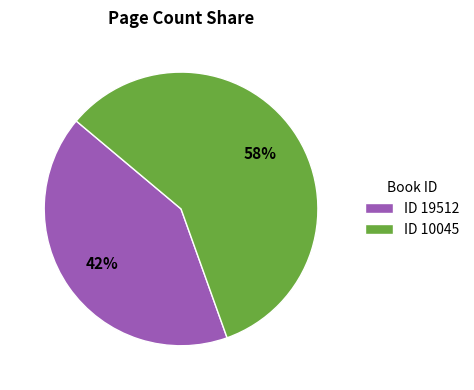

Which slice is the smallest?

ID 19512